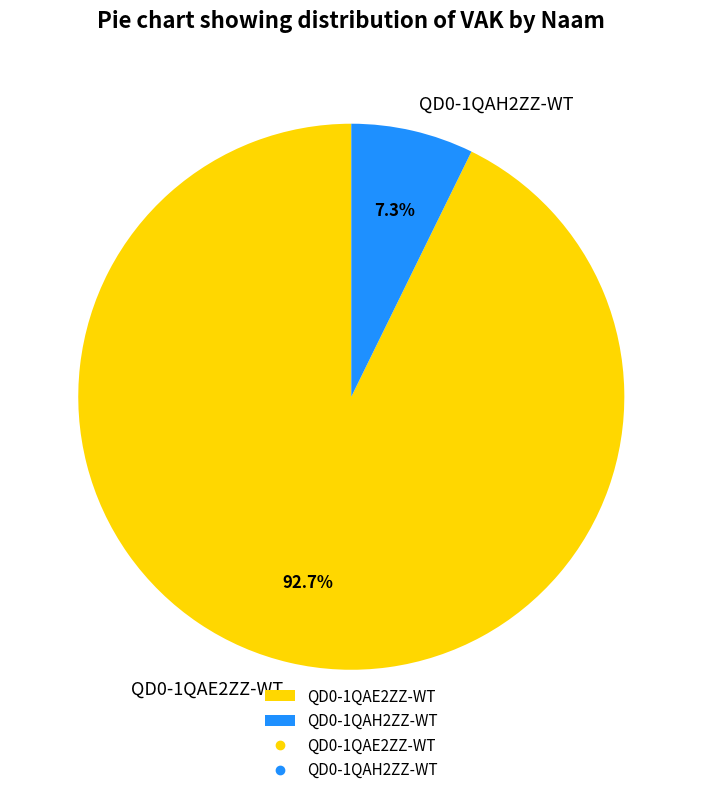

Which has a higher value, QD0-1QAH2ZZ-WT or QD0-1QAE2ZZ-WT?

QD0-1QAE2ZZ-WT